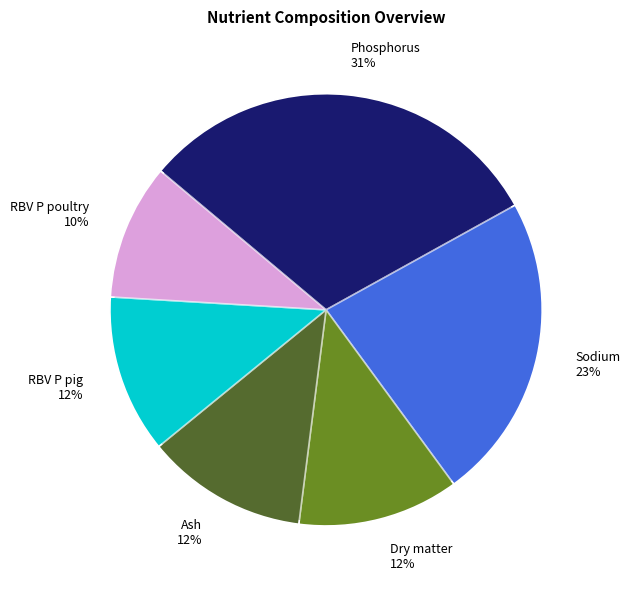

Is it true that Sodium is 23% of the pie?

True